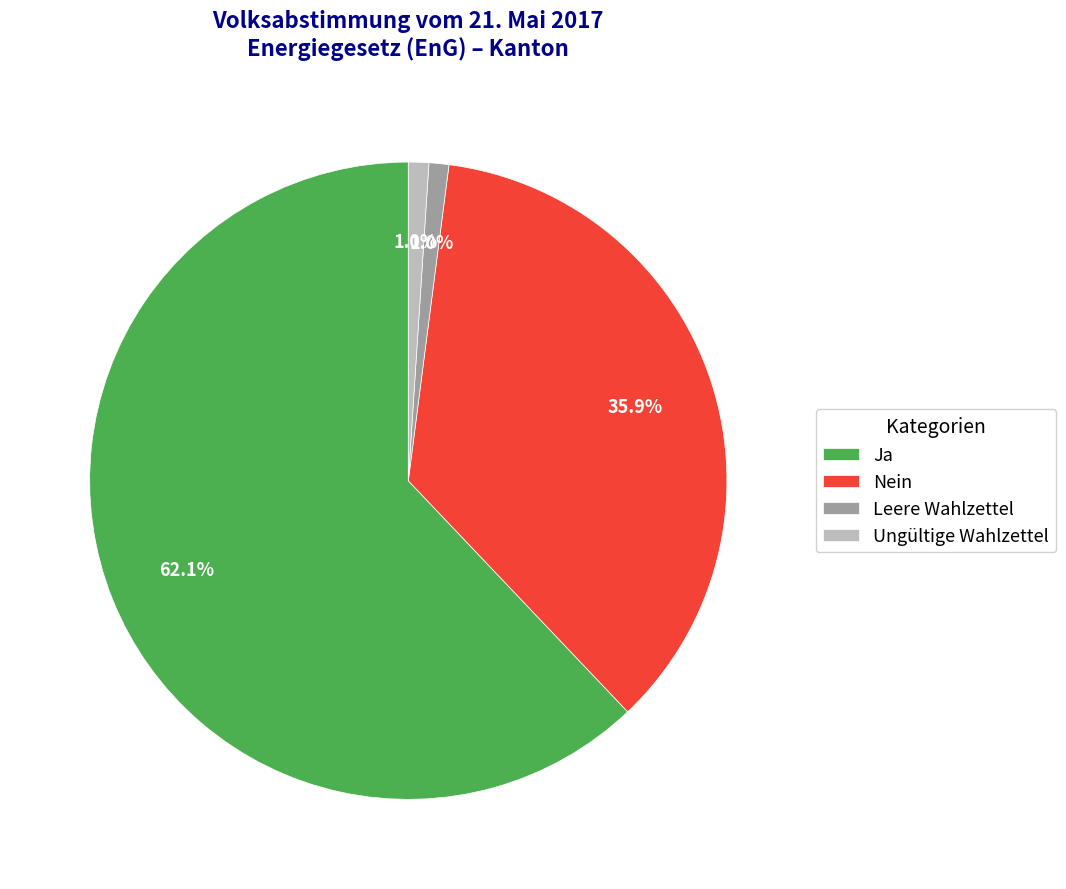

What is the total percentage of Leere Wahlzettel and Nein?

36.9%